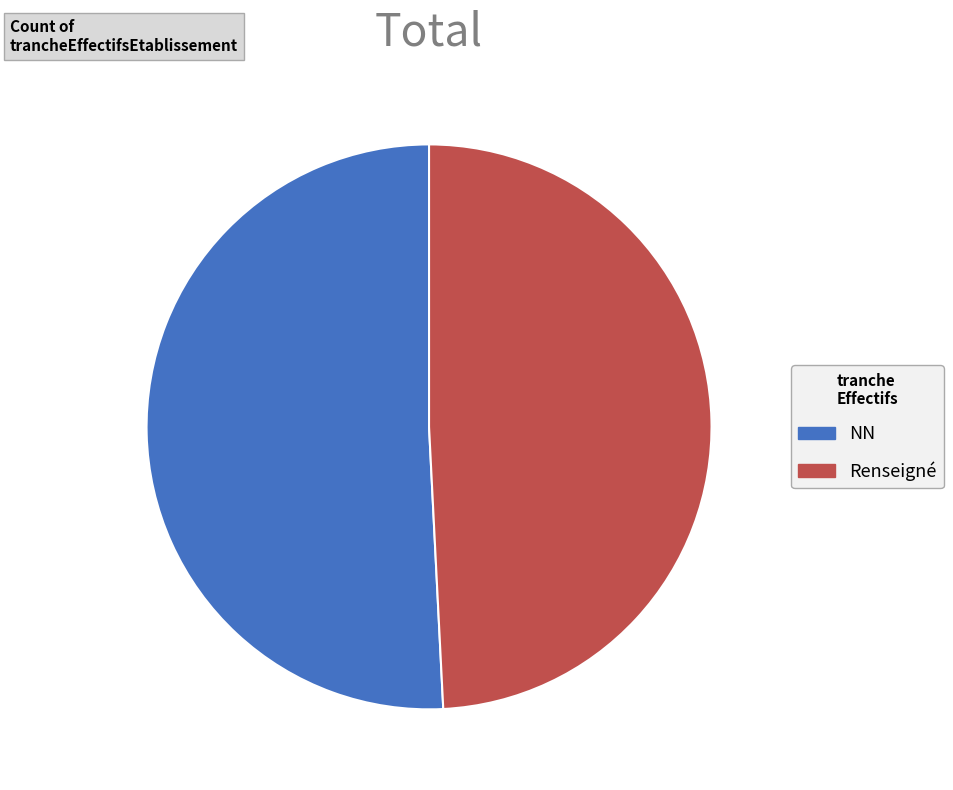

Does NN represent more than half of the total?

Yes